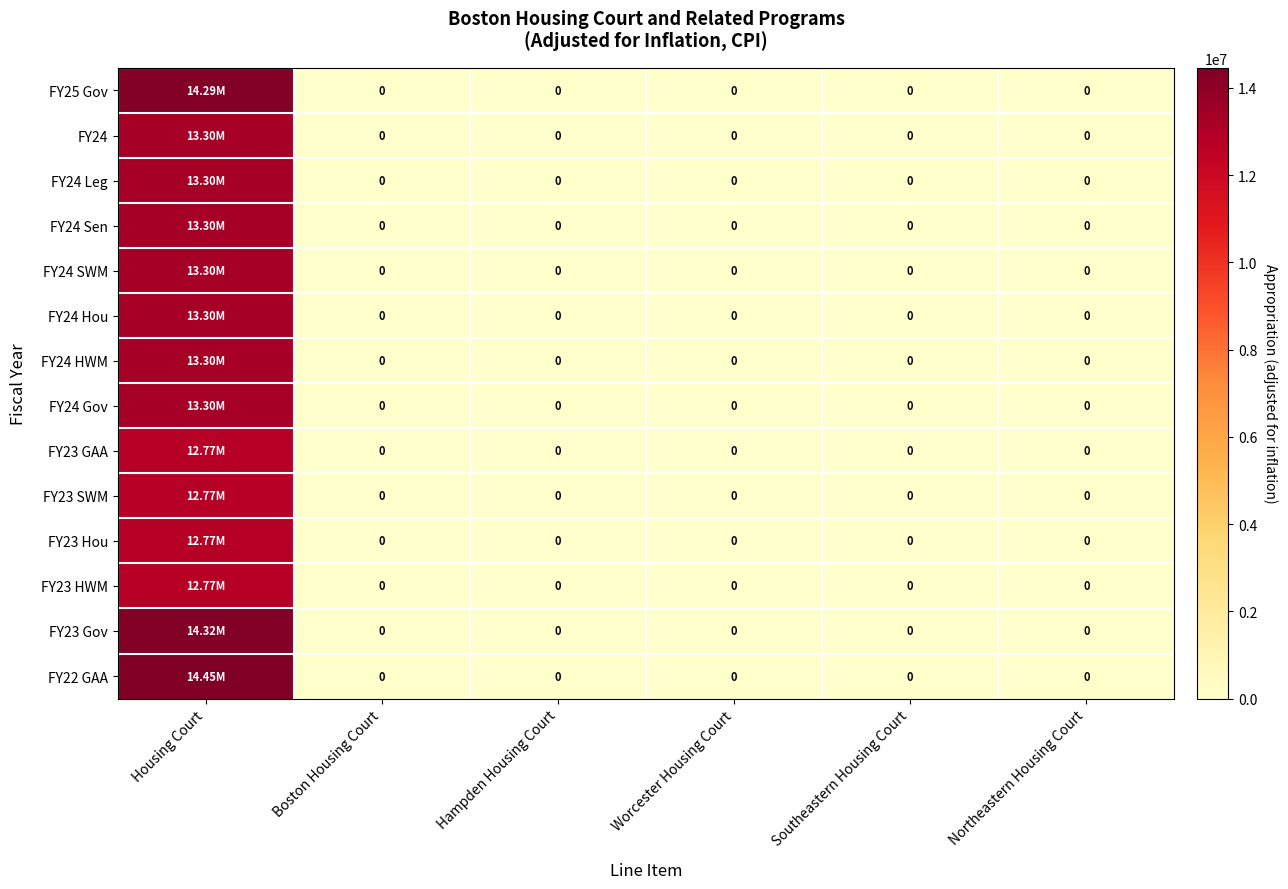

The value of FY23 SWM at Hampden Housing Court is 6615567. True or false?

False